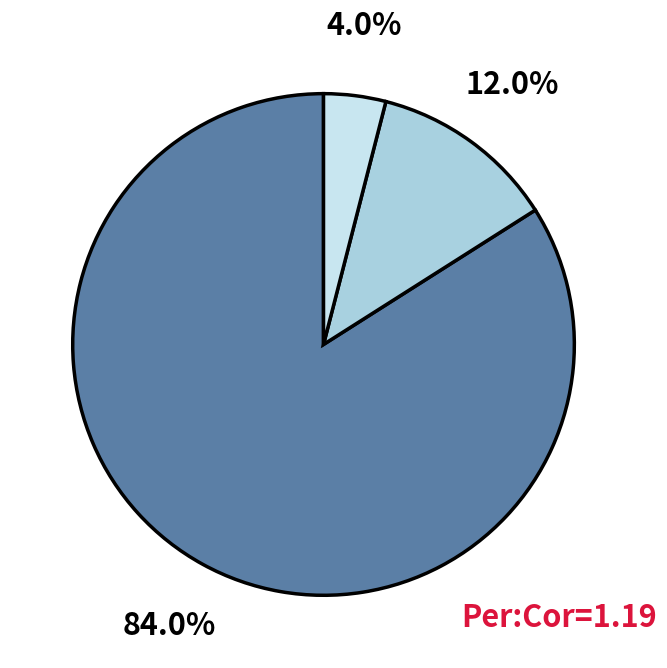

To the nearest percent, what is the average slice percentage?

33%